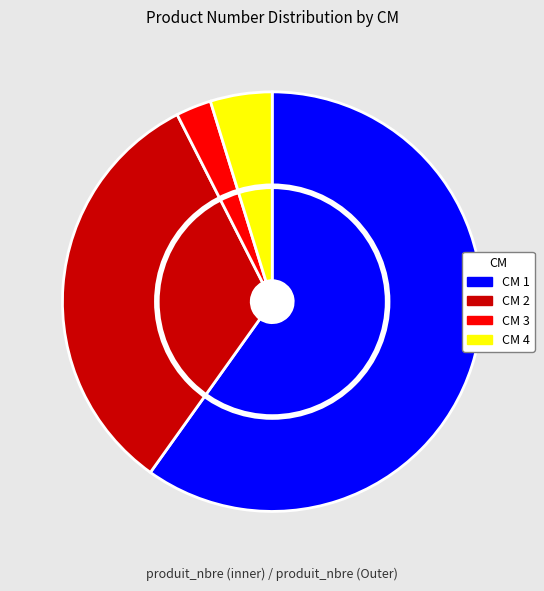

What is the largest slice in the pie chart?

1